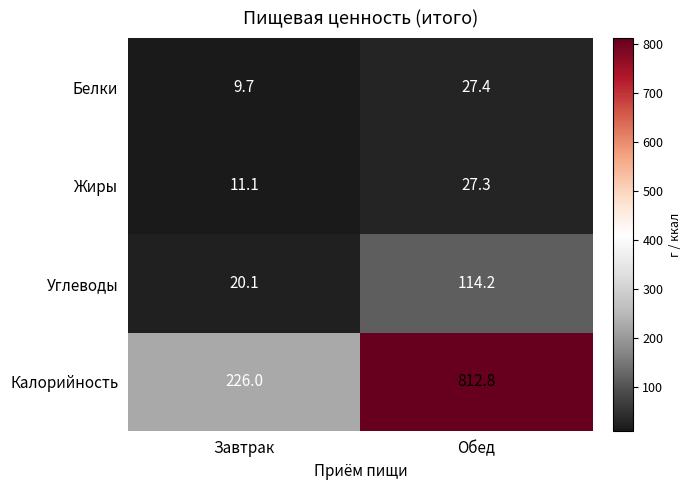

Which category has the lowest value across all series?

Завтрак